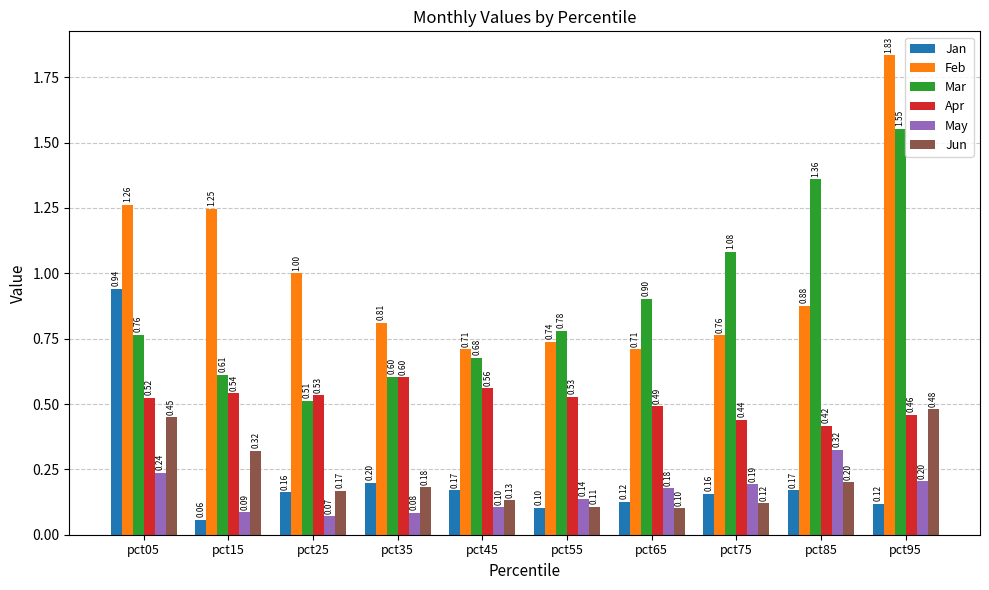

How many groups of bars are there?

10